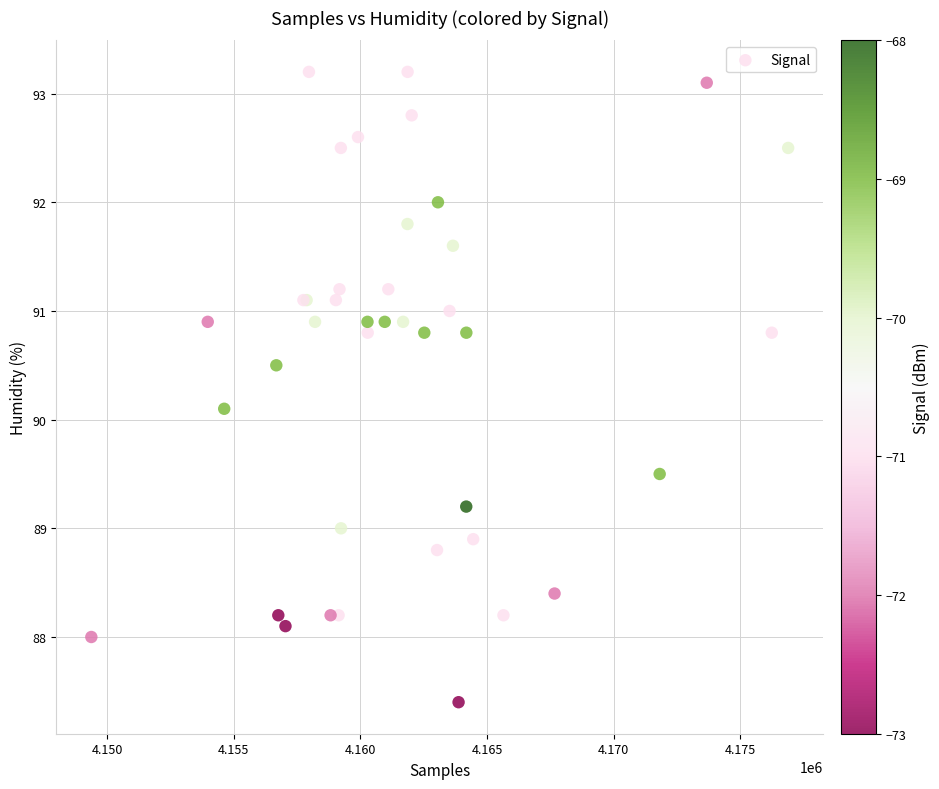

What Y value in the scatter plot is closest to 90?

90.1